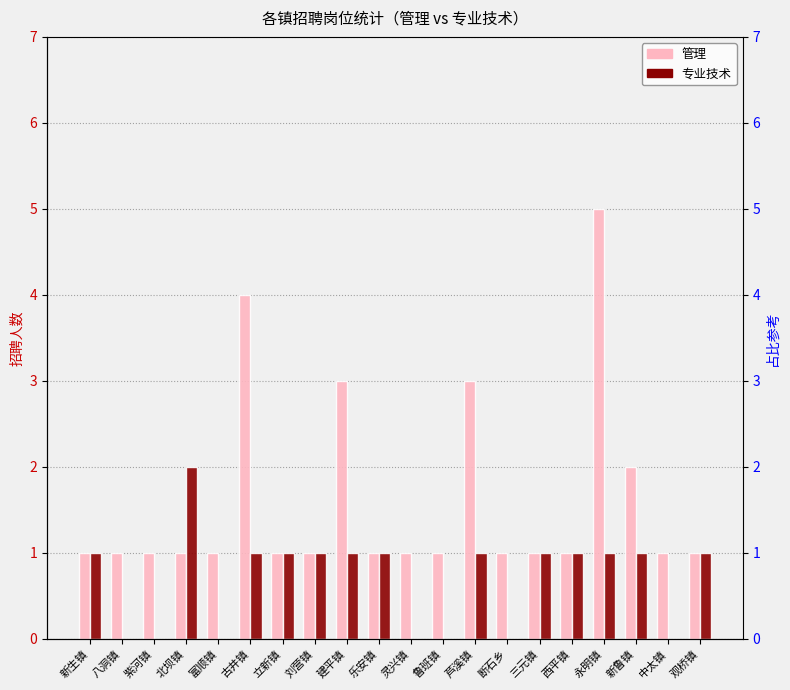

The value of 专业技术 at 刘营镇 is 1. True or false?

True